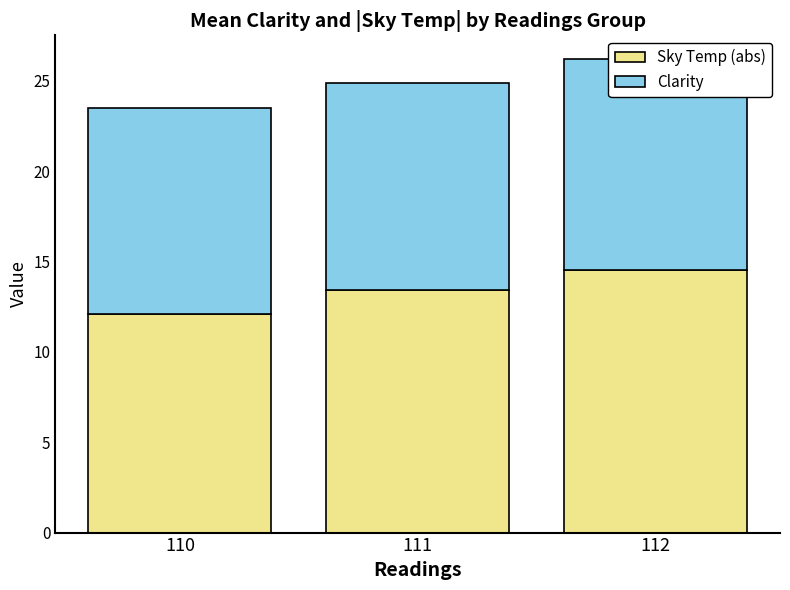

Reading left to right, what are all the values shown in this chart?

Sky Temp (abs): 12.1	13.4	14.5
Clarity: 11.4	11.5	11.7